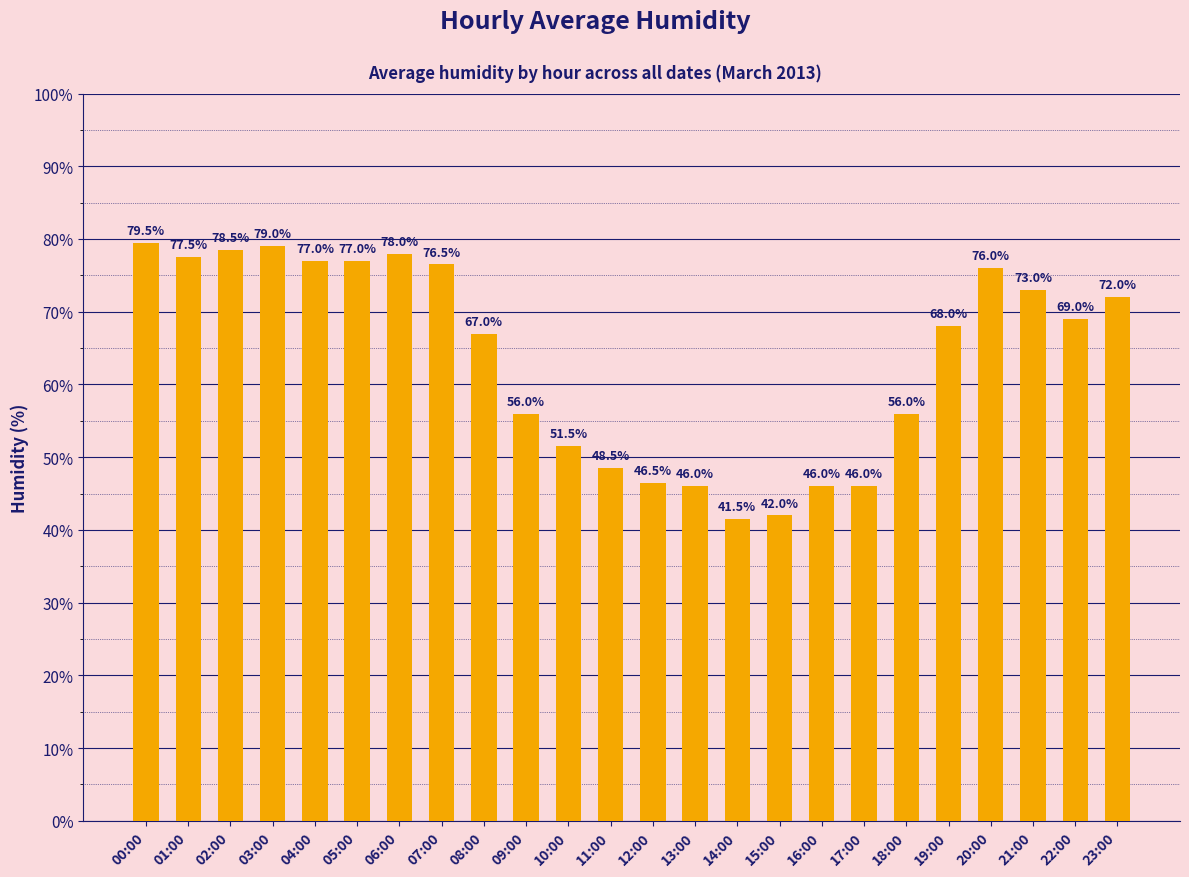

Reading left to right, list all the values displayed in this chart.

00:00=79.5	01:00=77.5	02:00=78.5	03:00=79.0	04:00=77.0	05:00=77.0	06:00=78.0	07:00=76.5	08:00=67.0	09:00=56.0	10:00=51.5	11:00=48.5	12:00=46.5	13:00=46.0	14:00=41.5	15:00=42.0	16:00=46.0	17:00=46.0	18:00=56.0	19:00=68.0	20:00=76.0	21:00=73.0	22:00=69.0	23:00=72.0